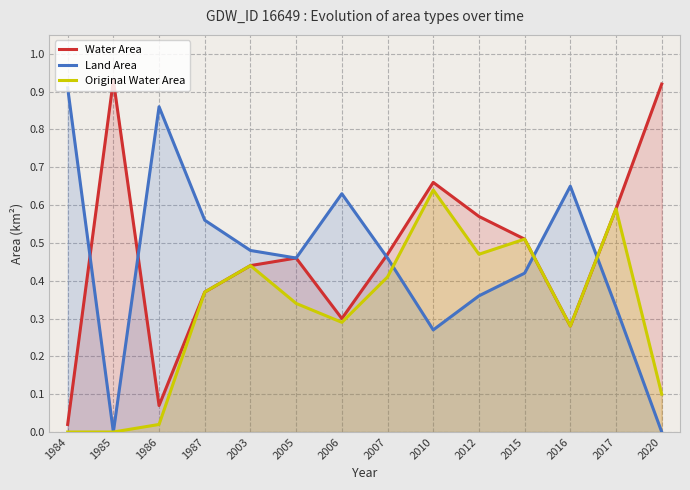

At which label is Water Area closest to 0?

1984